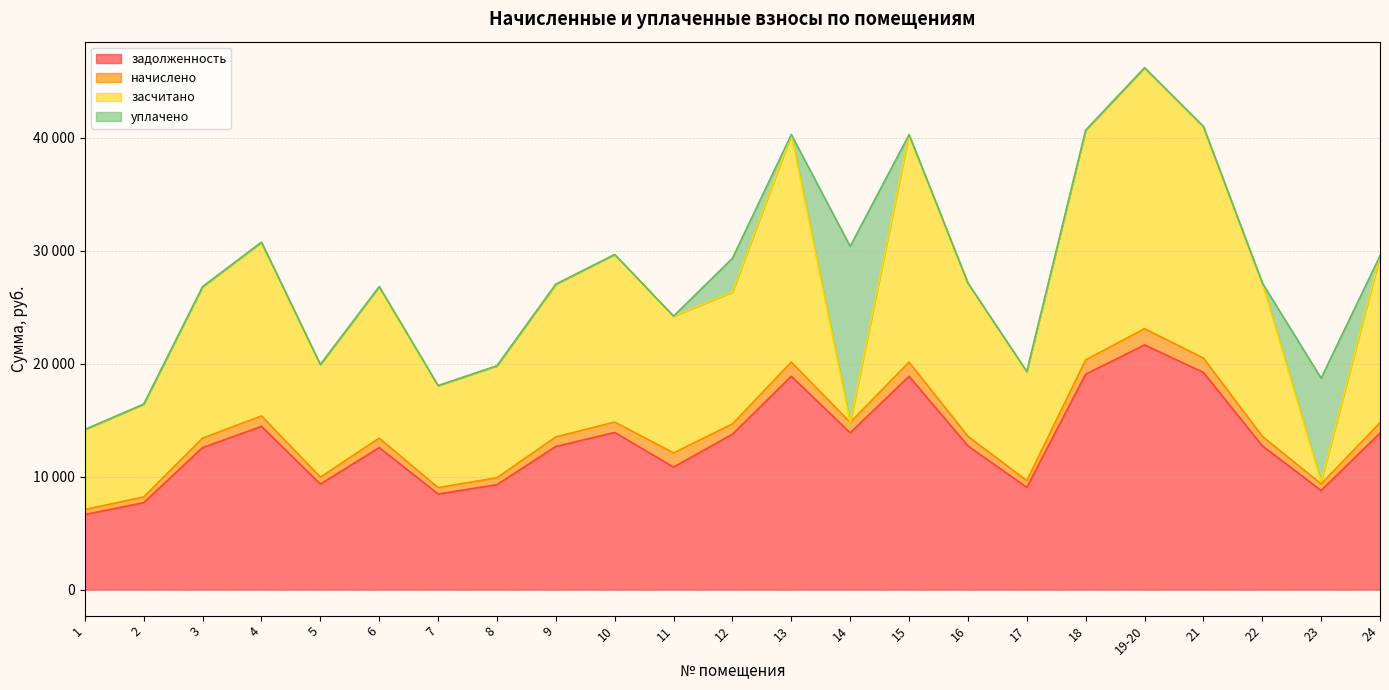

Which has a higher value, 15 or 5?

15